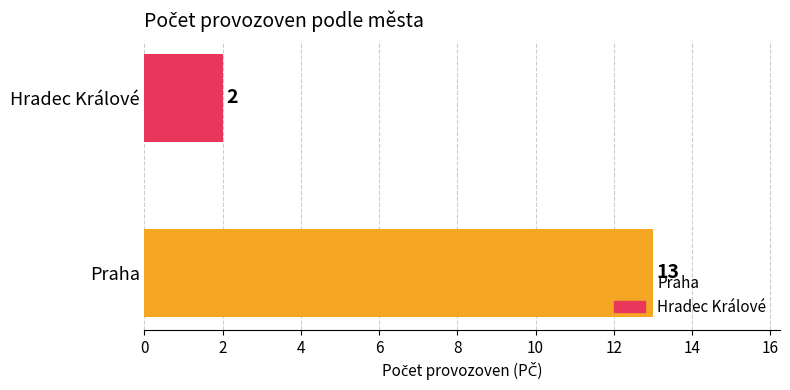

List the labels in order of value, smallest first.

Hradec Králové, Praha